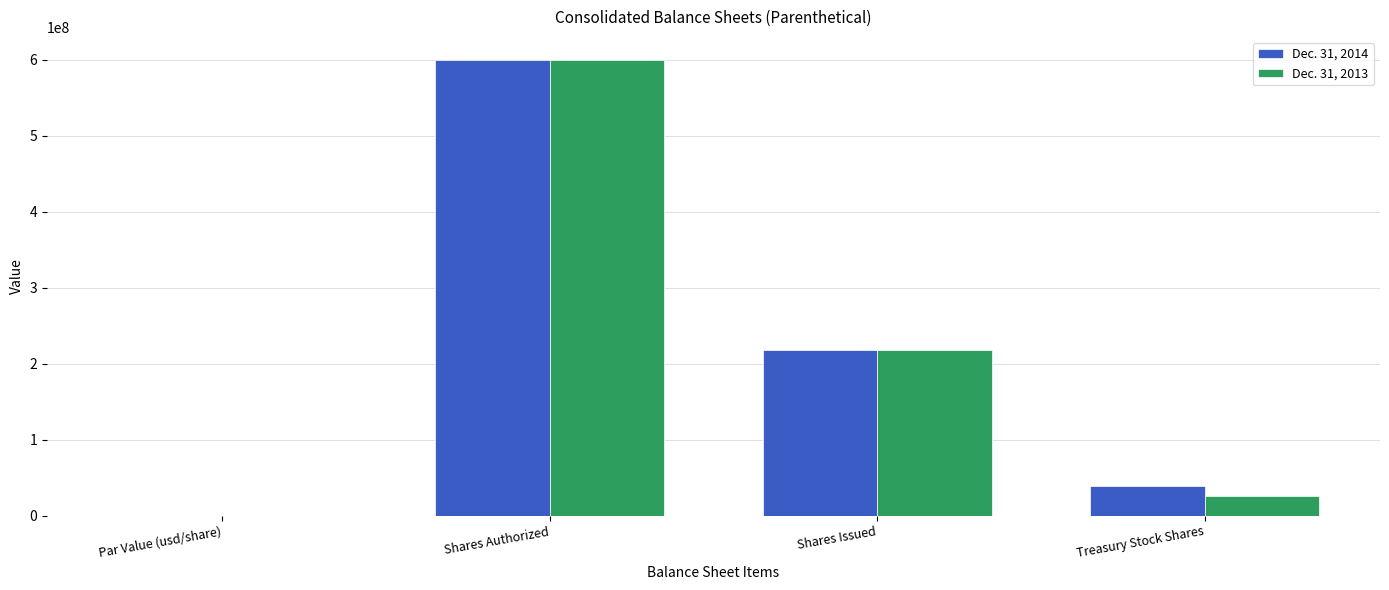

What is the sum of the Dec. 31, 2014 values at Shares Issued and Shares Authorized?

818200000.0